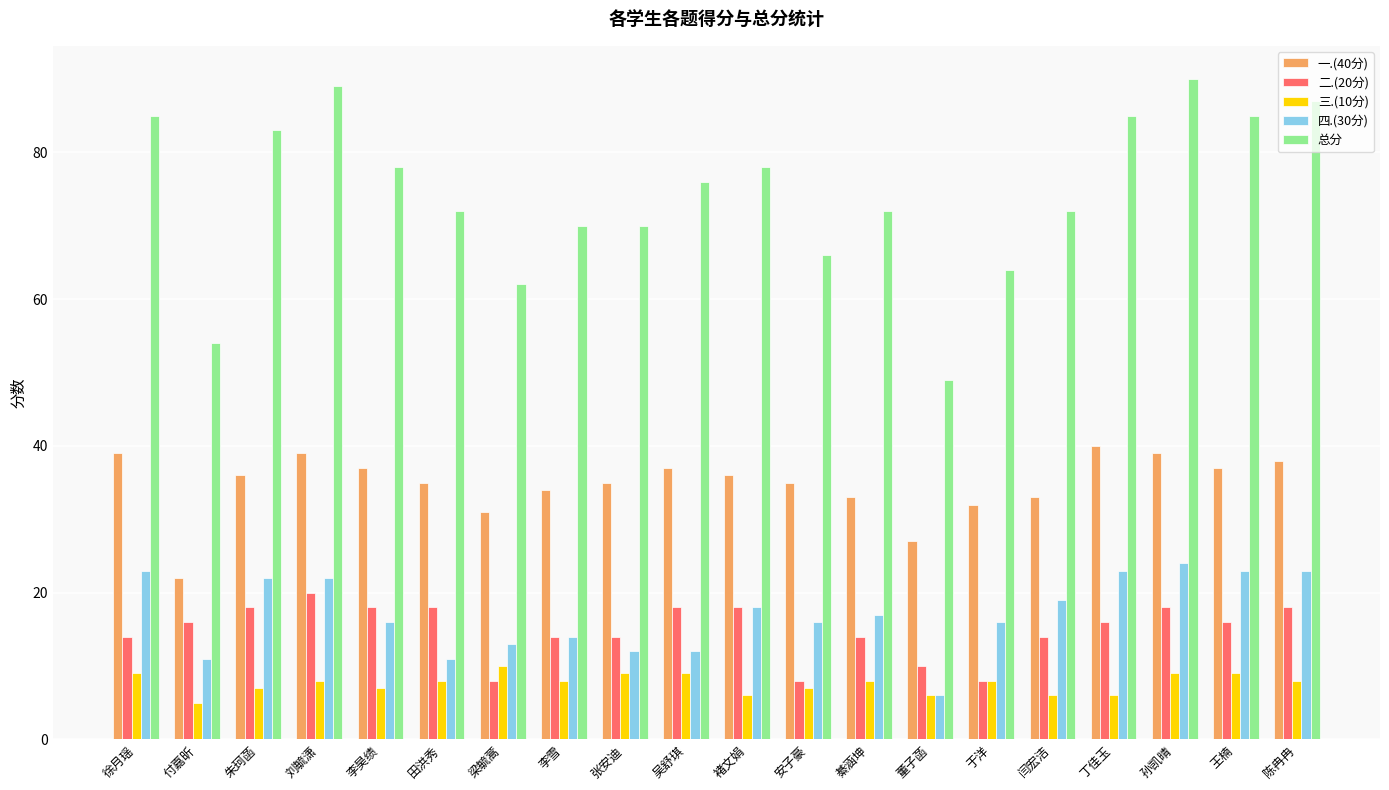

What is the spread (max minus min) of values at 陈冉冉?

79